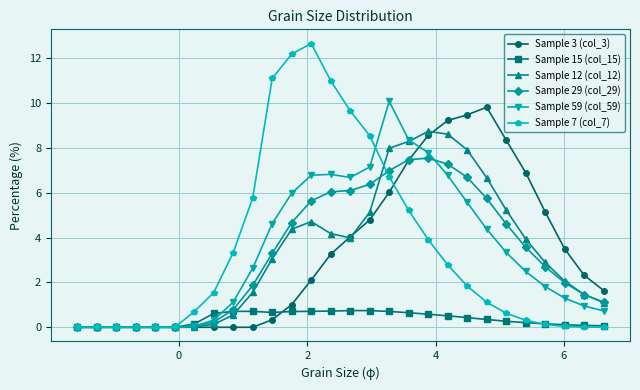

True or false: Sample 3 (col_3) has more than 0 interior local peaks.

True